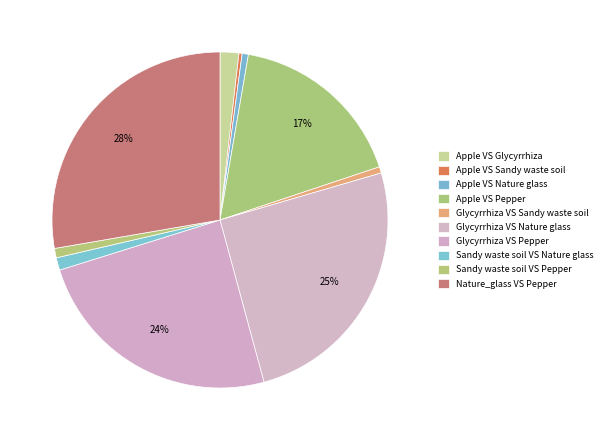

Which slice is the smallest?

Apple VS Sandy waste soil